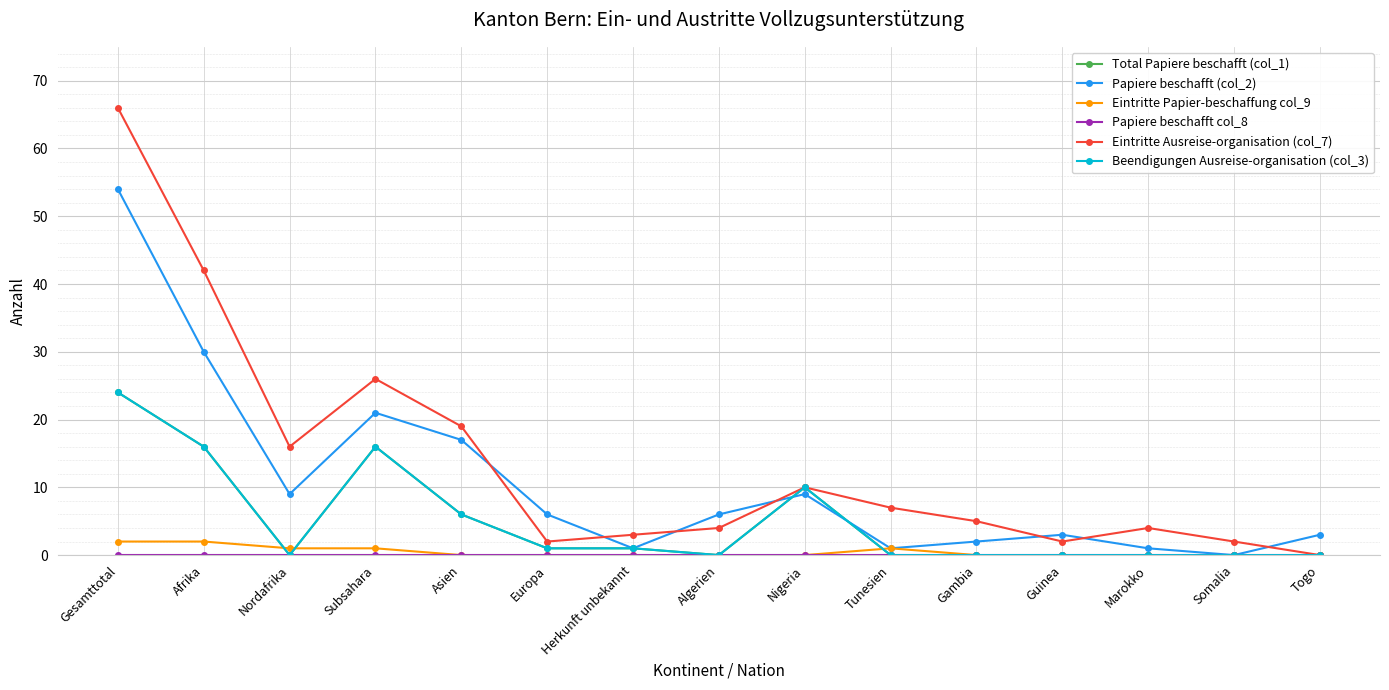

Is this an area chart (filled region under the line)?

No